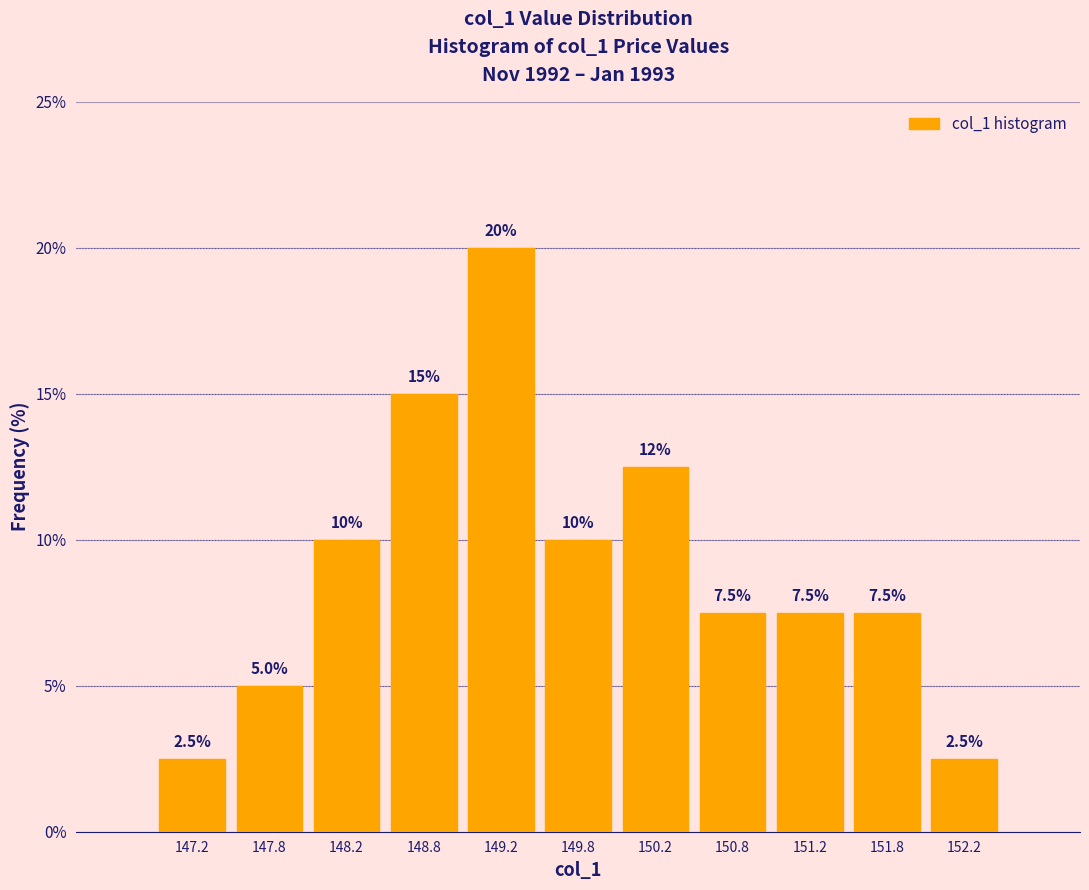

Over which range of the x-axis is the bar tallest?

149.0 to 149.5